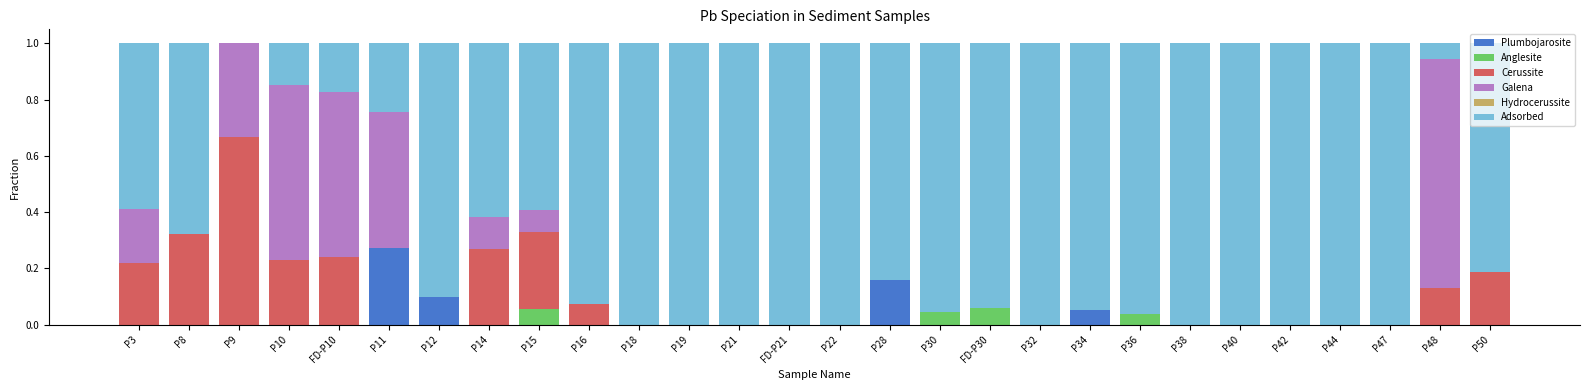

Which category has the highest value in the Plumbojarosite series?

P11